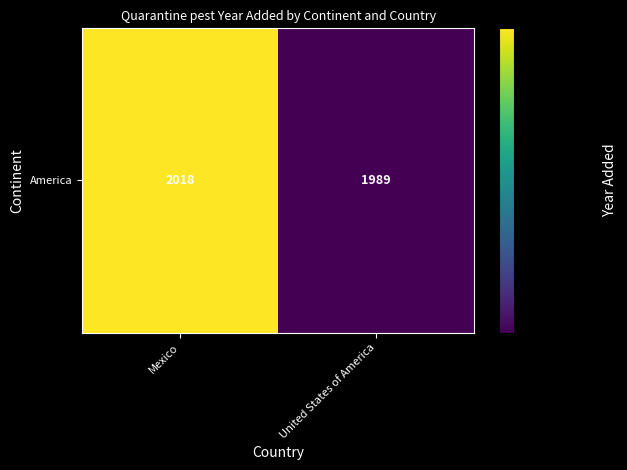

Which has a higher value, Mexico or United States of America?

Mexico